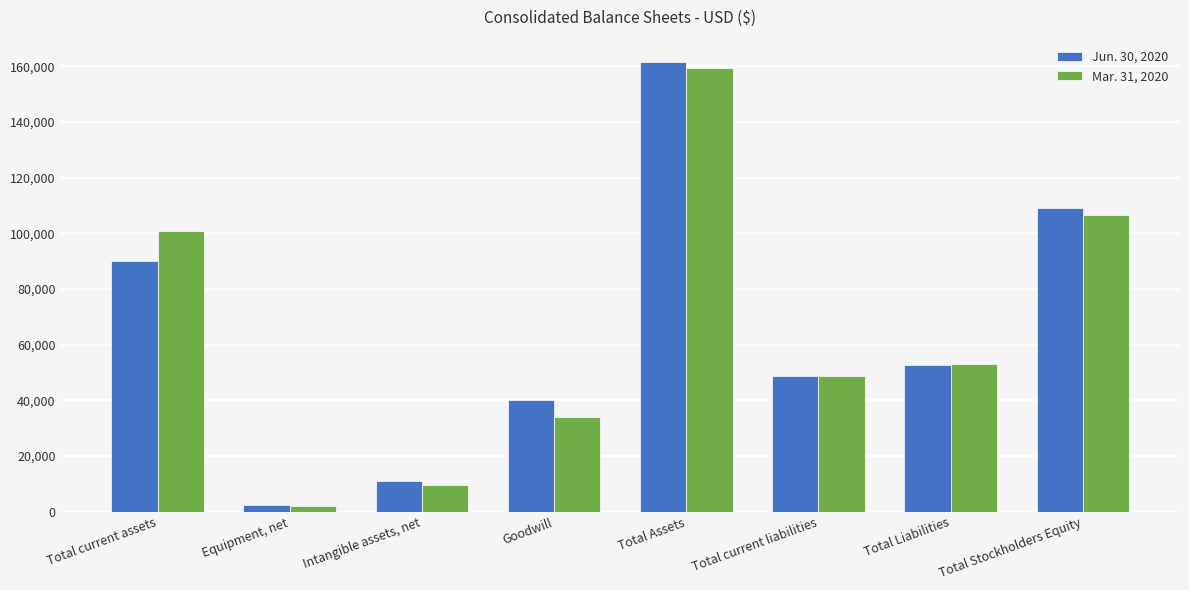

Rank the series at Total current assets from highest to lowest value.

Mar. 31, 2020, Jun. 30, 2020